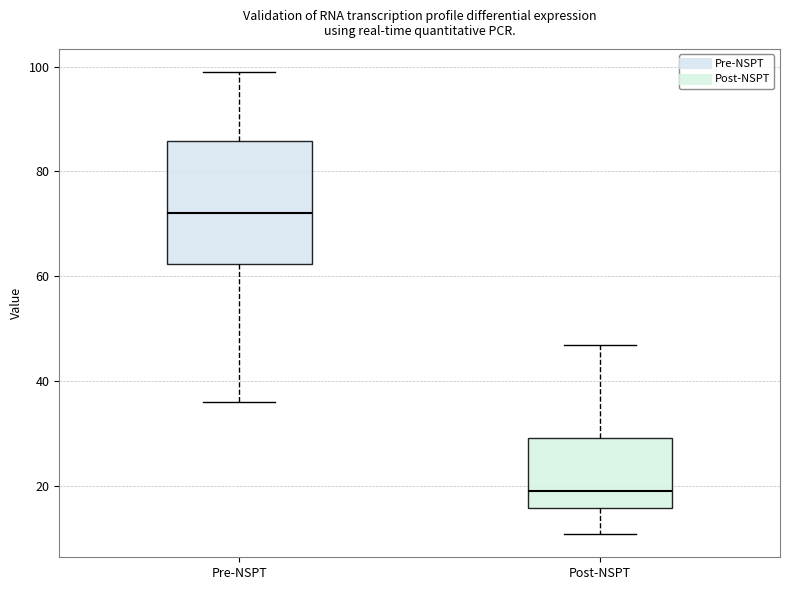

Comparing the boxes themselves (not the whiskers), which one is the tallest?

Pre-NSPT